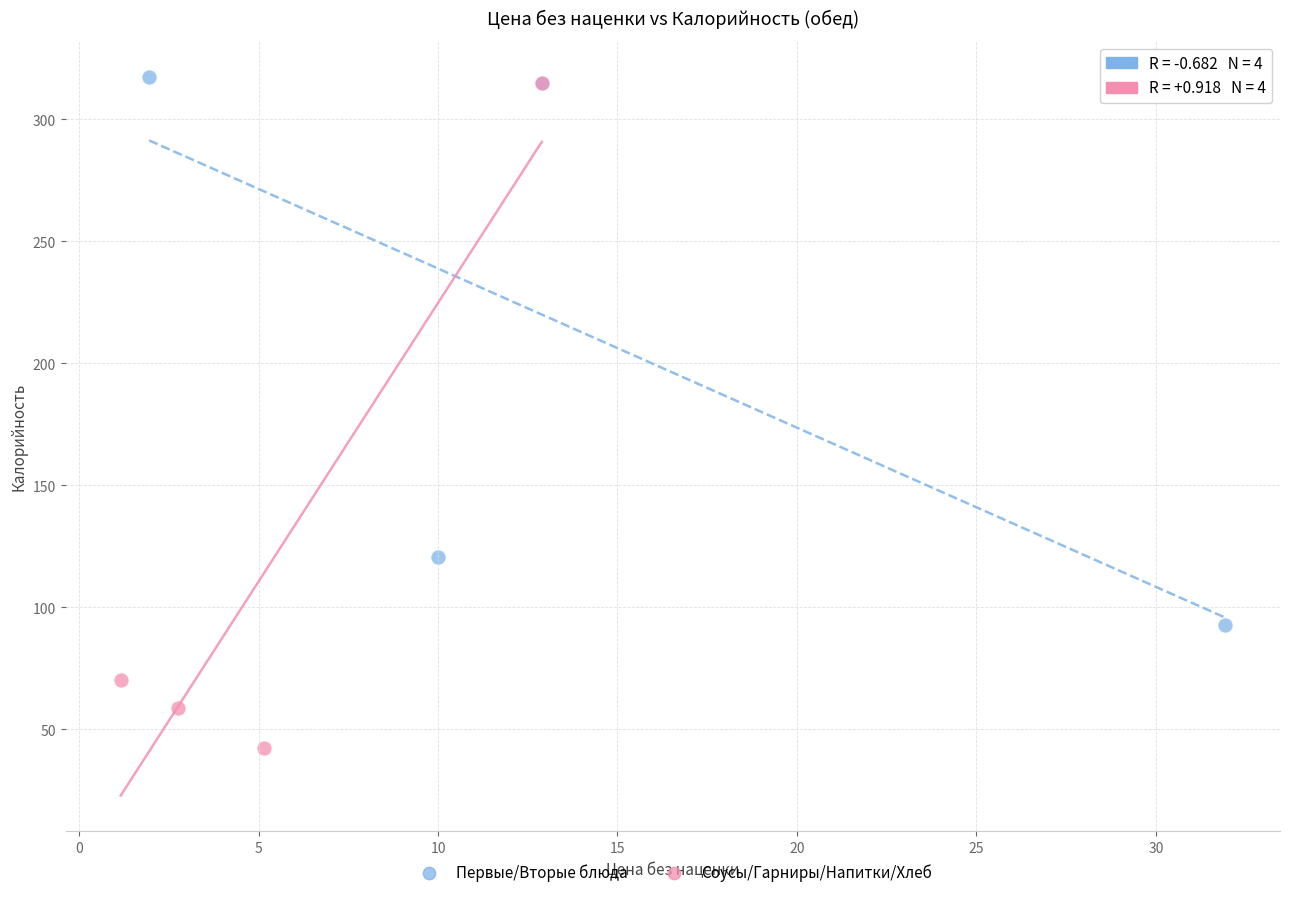

Which series contains the lowest Y value?

Соусы/Гарниры/Напитки/Хлеб